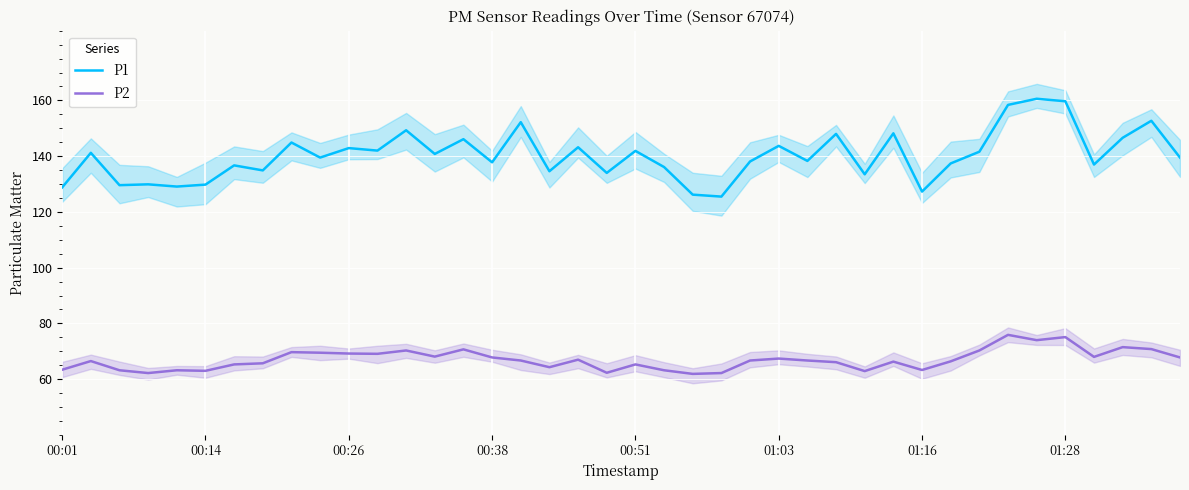

How many lines are shown in the chart?

2